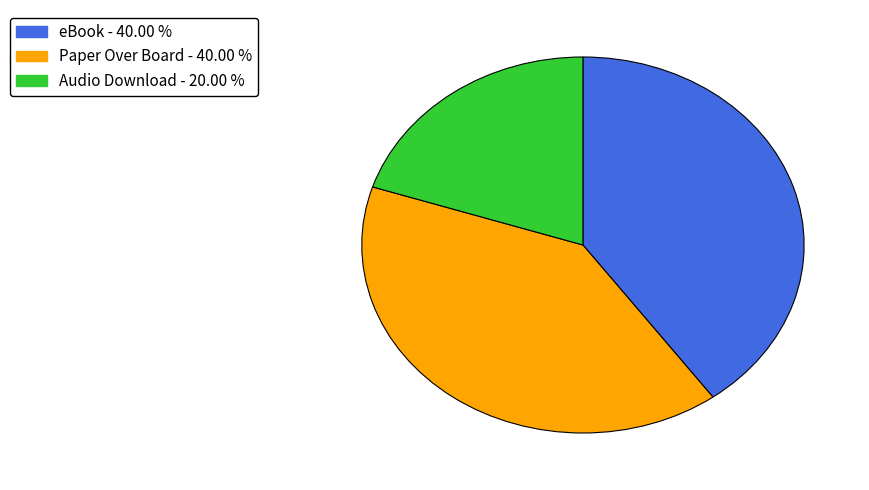

Does any single category account for the majority?

No